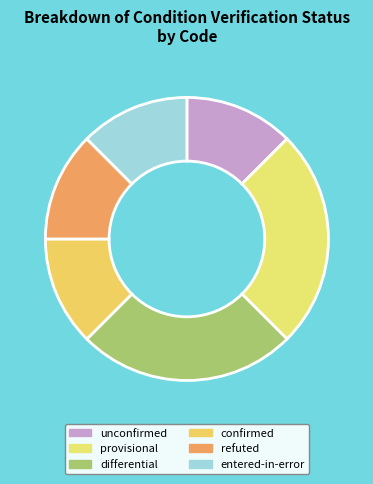

Does differential account for over 50% of the chart?

No